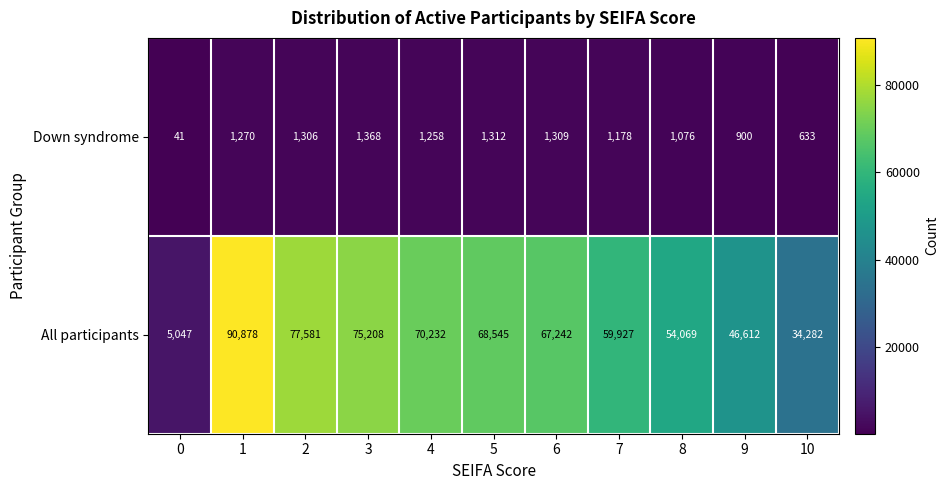

The value of Down syndrome at 6 is 1911. True or false?

False